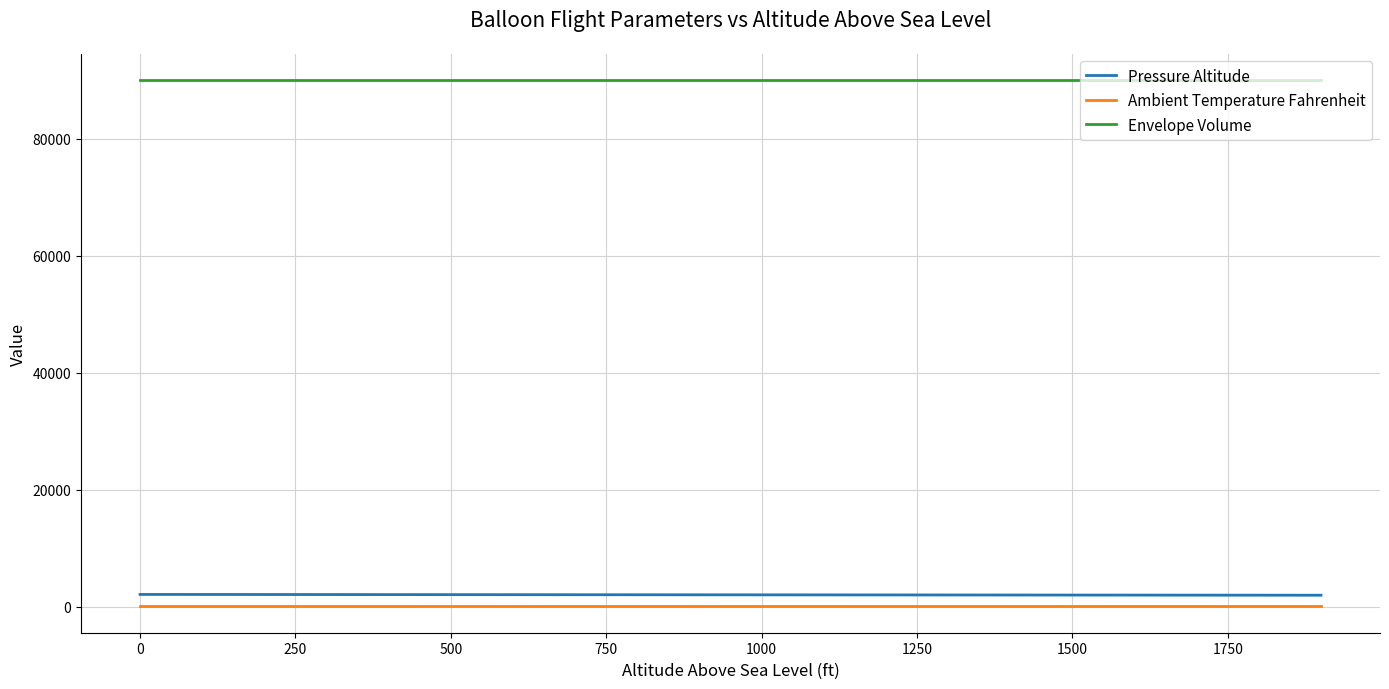

What is the maximum value shown in the chart?

90000.0